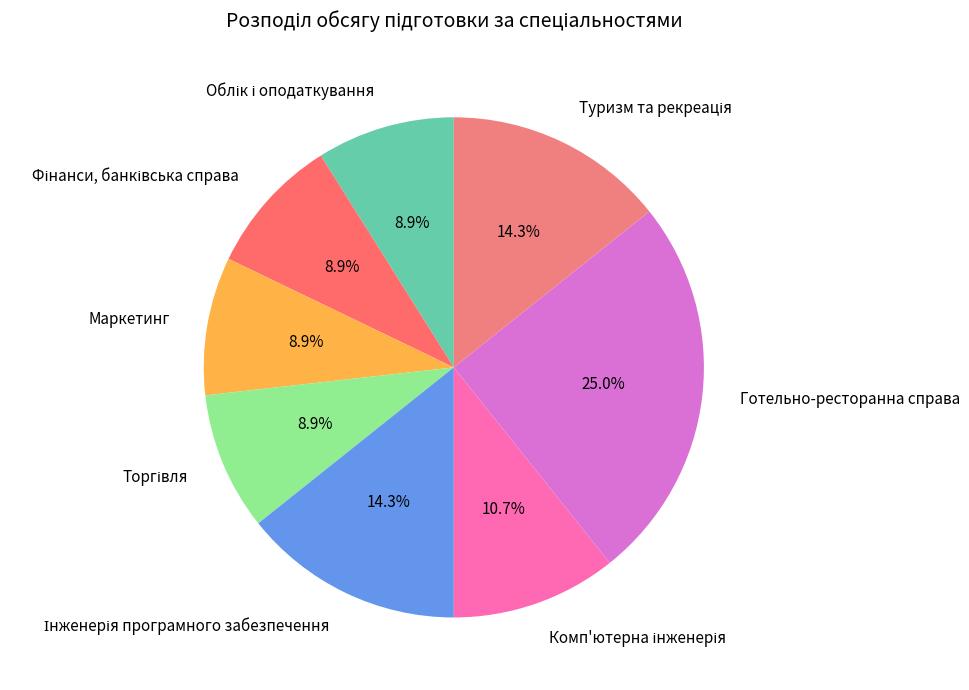

Does Готельно-ресторанна справа account for over 50% of the chart?

No